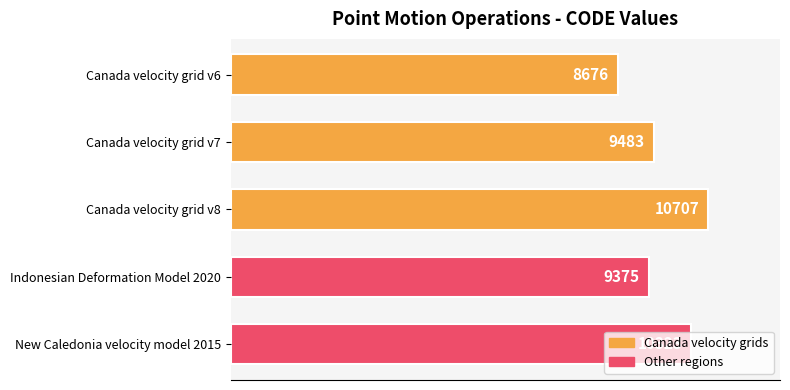

What value does the data have at Canada velocity grid v7, to the nearest 100?

9500